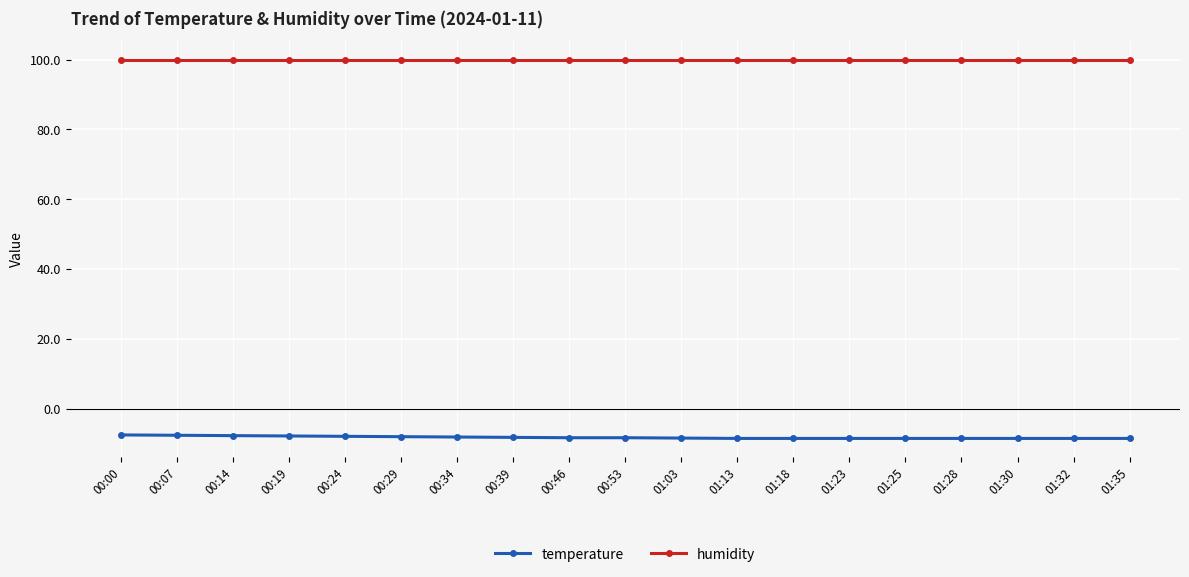

What is the difference between the temperature values at 01:13 and 00:07?

0.9